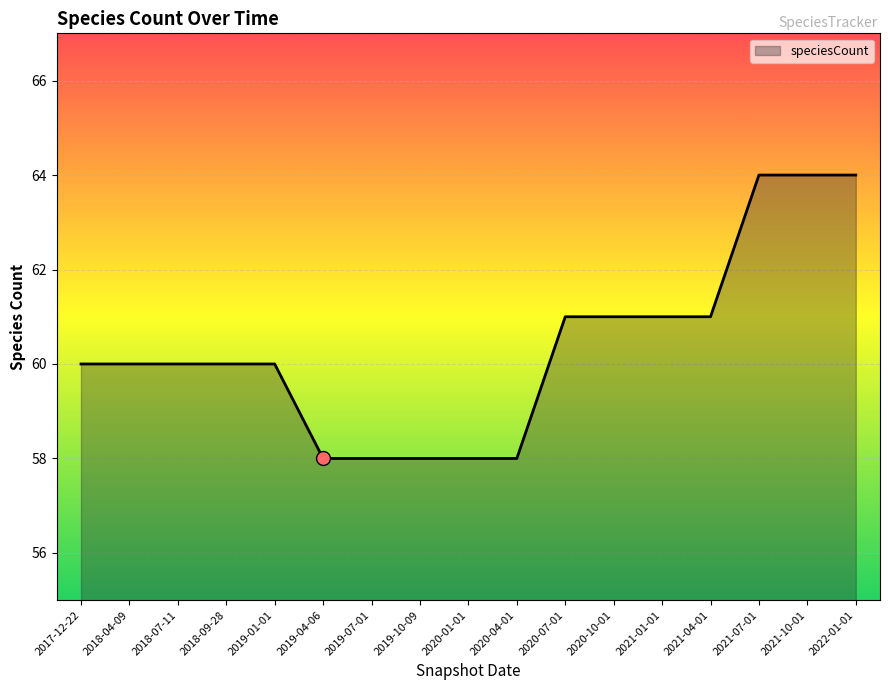

The value at 2021-10-01 is 14. True or false?

False